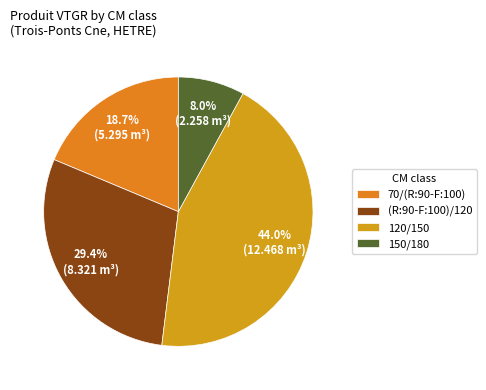

How many segments does this pie chart have?

4